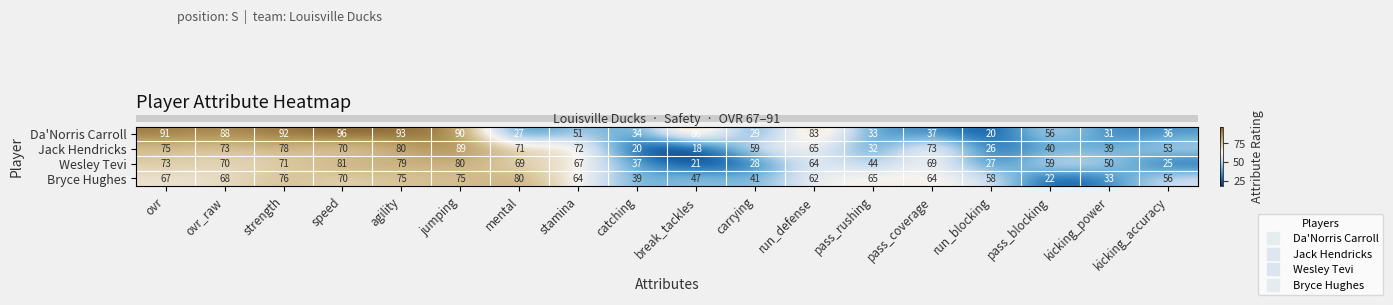

Rank the series at strength from highest to lowest value.

Da'Norris Carroll, Jack Hendricks, Bryce Hughes, Wesley Tevi